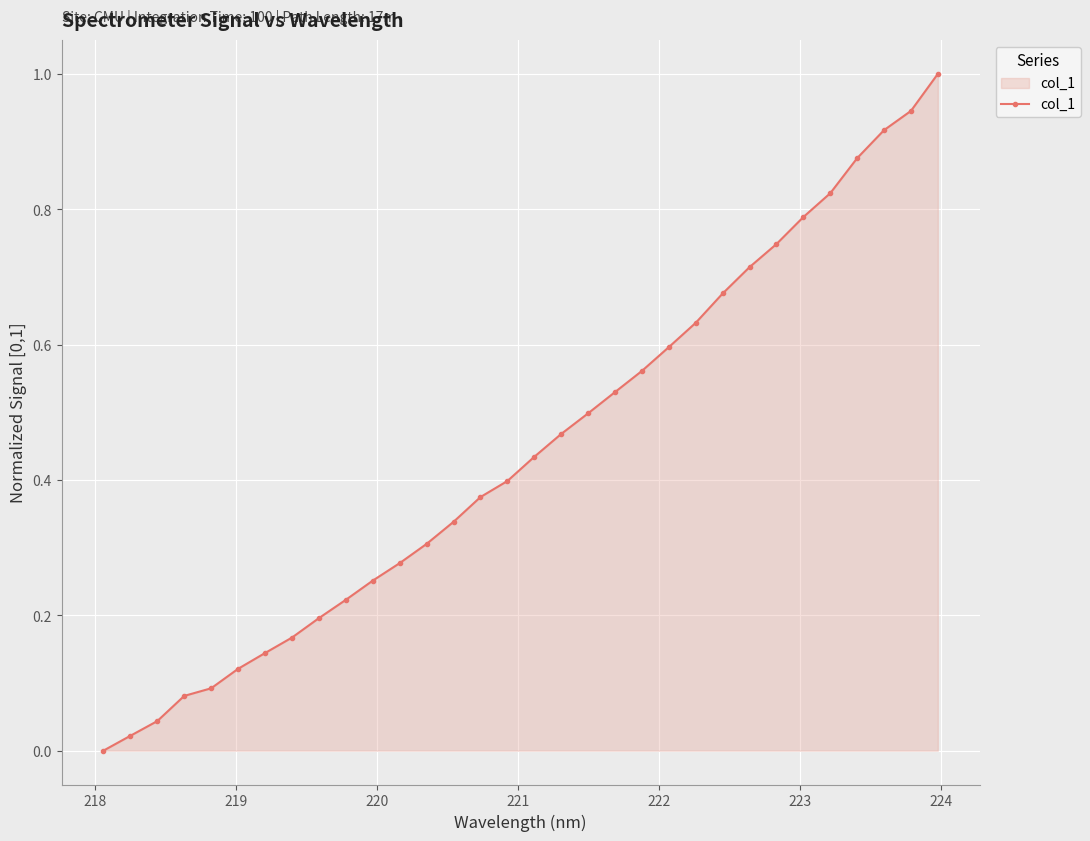

What is the difference between the maximum and minimum values?

1.0